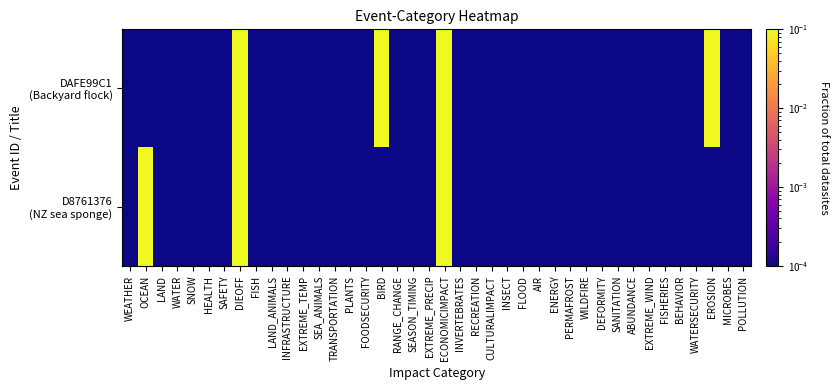

Between FOODSECURITY and SANITATION, which series saw the biggest shift?

DAFE99C1 (Backyard flock)